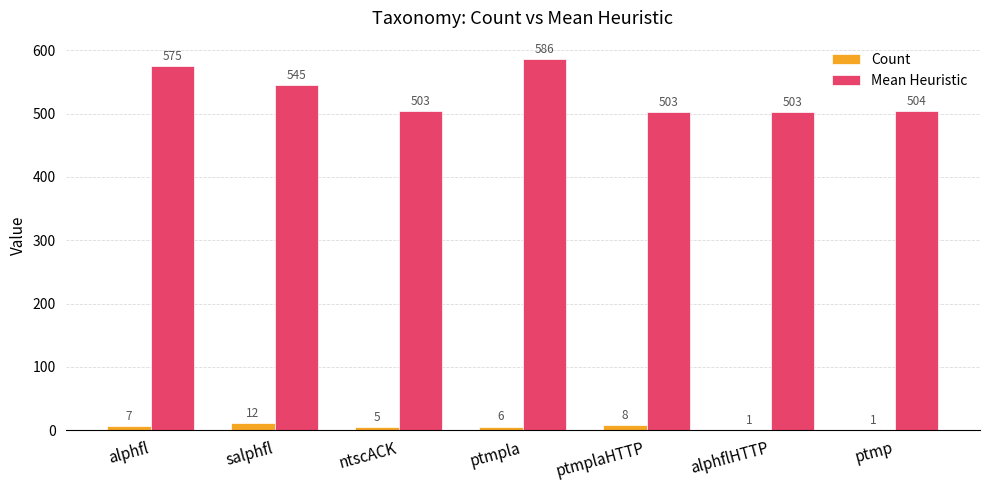

Which series changed the most between ptmpla and alphflHTTP?

Mean Heuristic